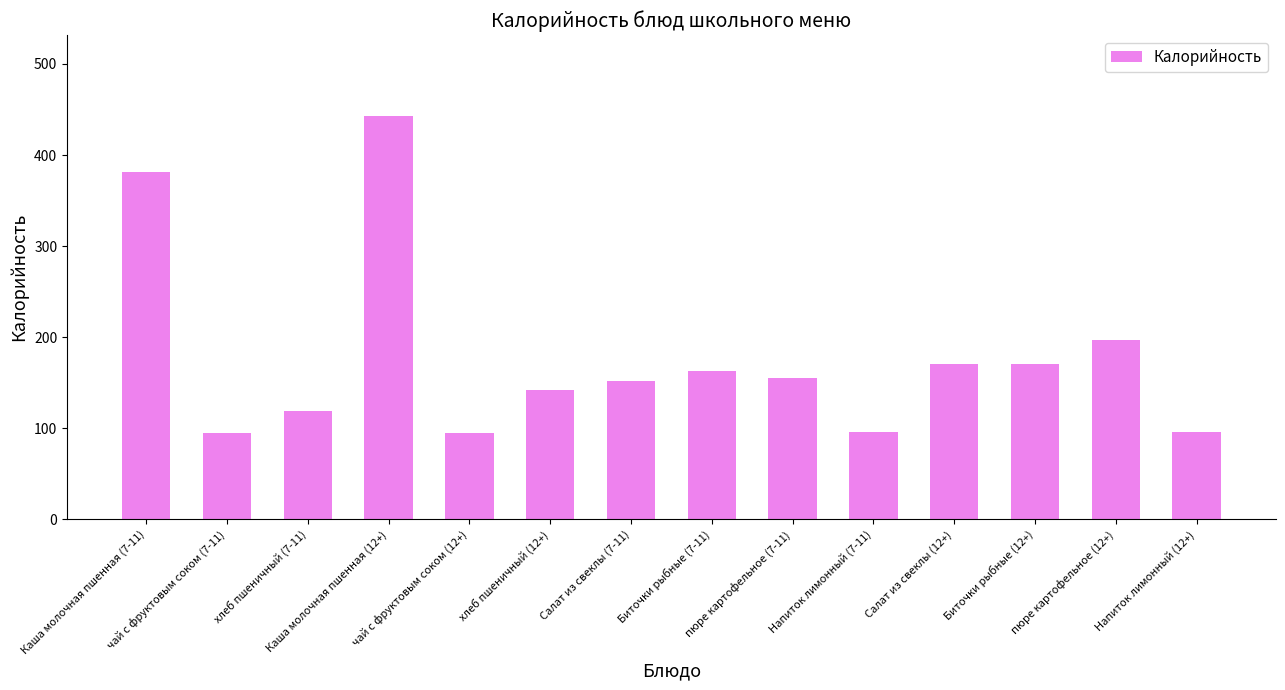

What is the difference between the values at Салат из свеклы (7-11) and Биточки рыбные (12+)?

19